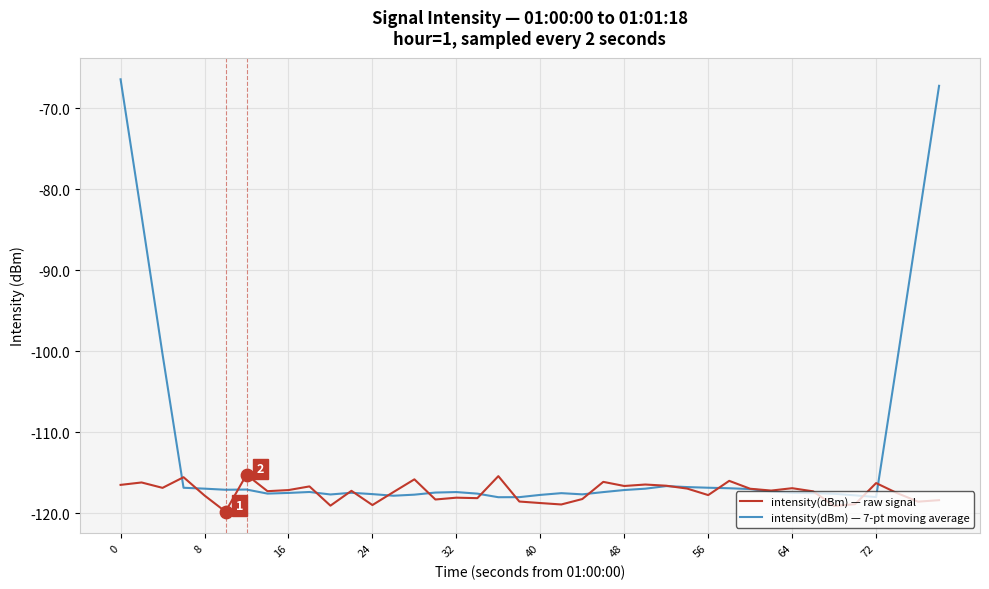

What is the maximum value for intensity(dBm) — raw signal?

-115.3